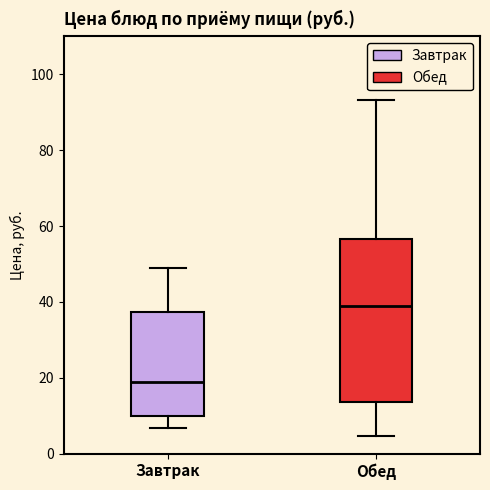

Reading left to right, read every box against the y-axis: the position of its median line, the range the box covers, and the ends of its whiskers. The values are not printed on the chart, so give them approximately, as read against the axis.

Завтрак: median 18, box 10 to 38, whiskers 6 to 50
Обед: median 40, box 14 to 56, whiskers 4 to 94